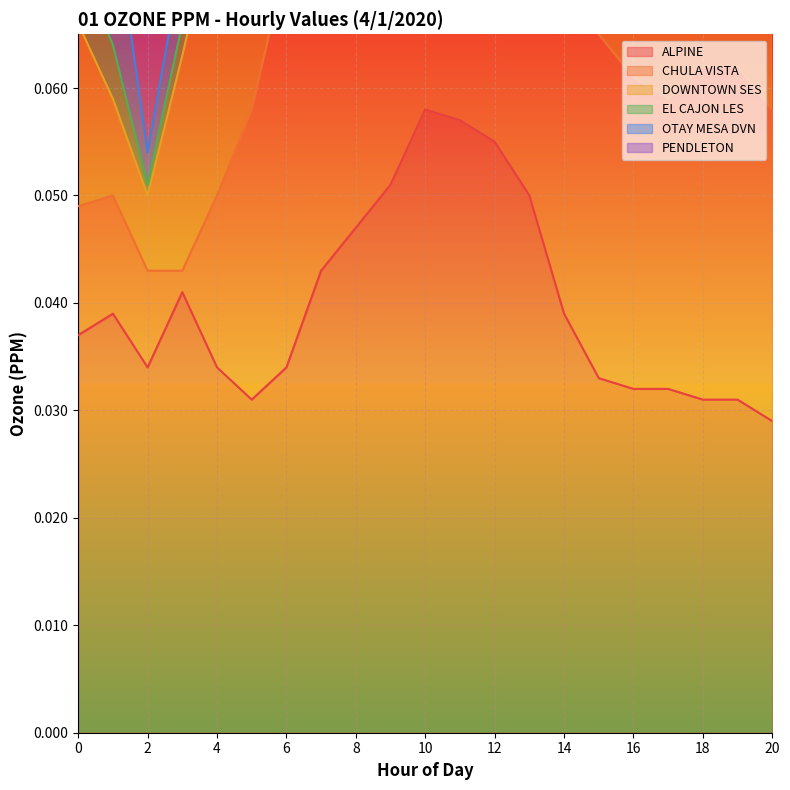

At how many categories does at least one series exceed 0?

21